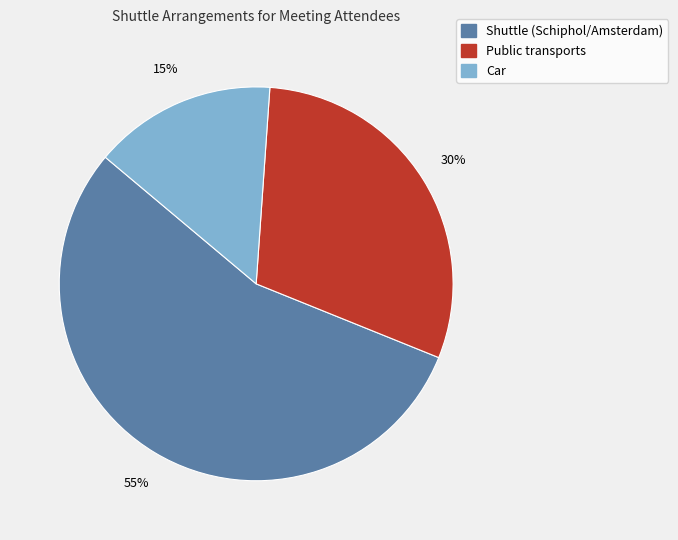

To the nearest percent, what is the average slice percentage?

33%